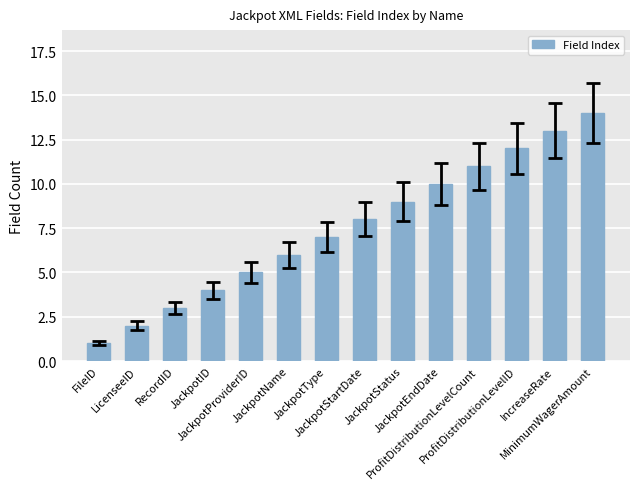

What is the sum of the values at FileID and JackpotType?

8